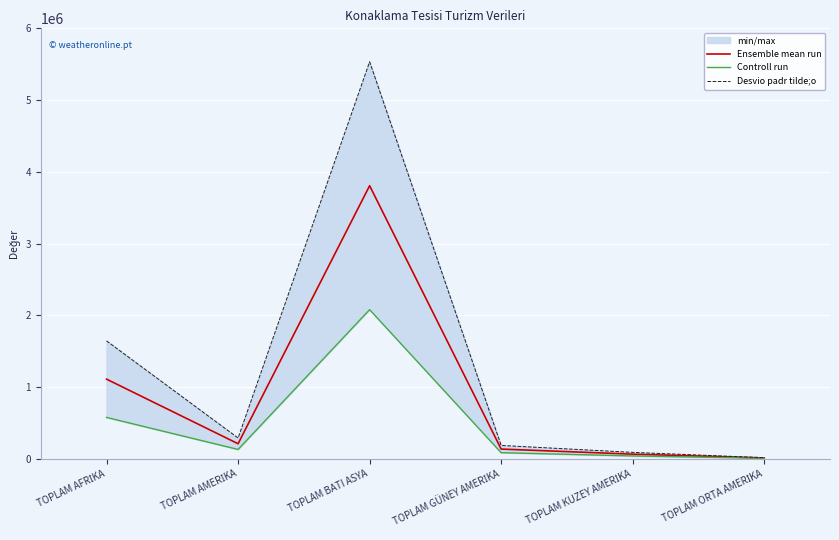

True or false: Controll run and Desvio padr tilde;o intersect in this chart.

False